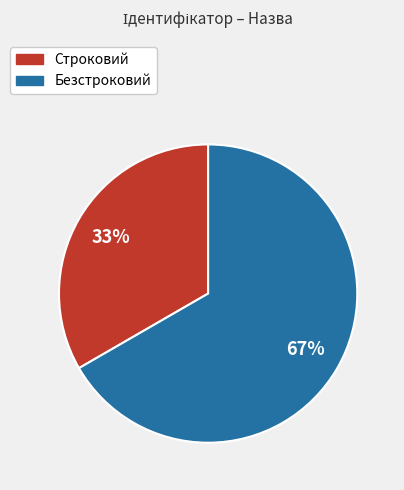

Approximately how many times larger is the value at Безстроковий compared to Строковий?

2.0